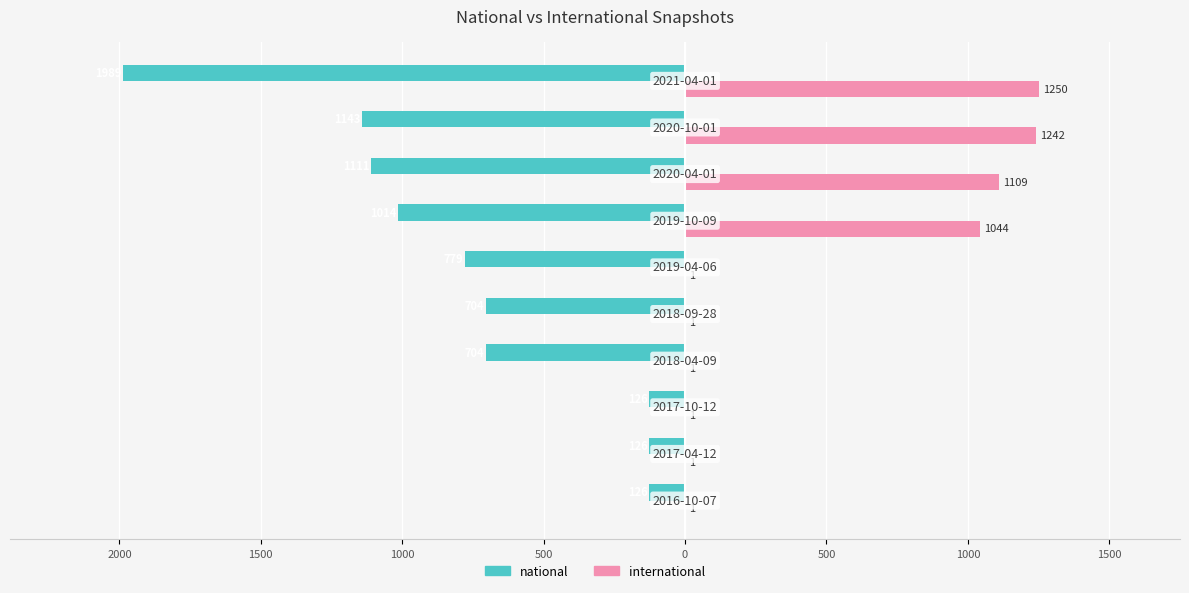

At how many categories does at least one series exceed 253?

4